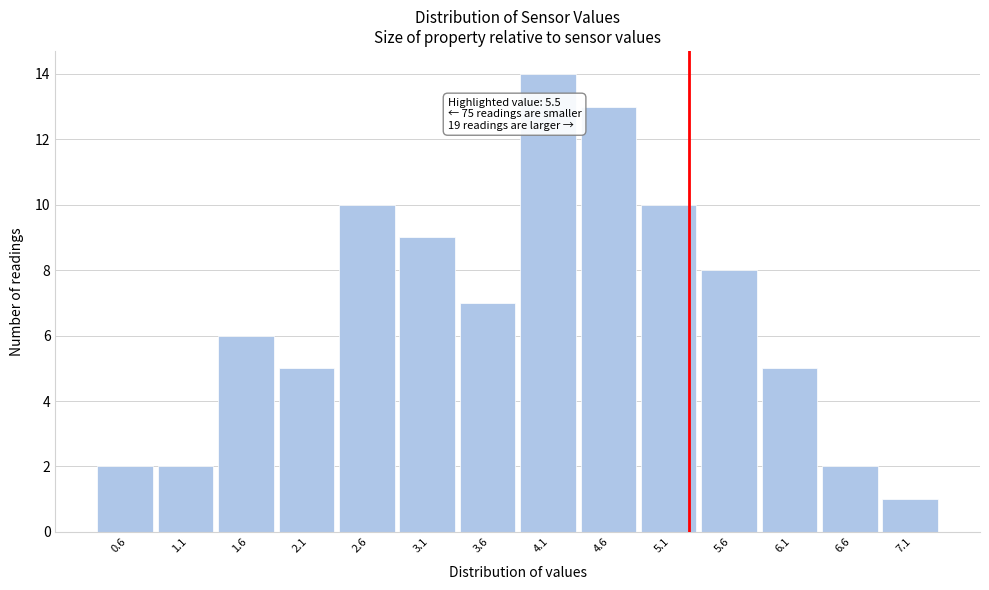

Reading right to left, list all the values displayed in this chart.

1	2	5	8	10	13	14	7	9	10	5	6	2	2